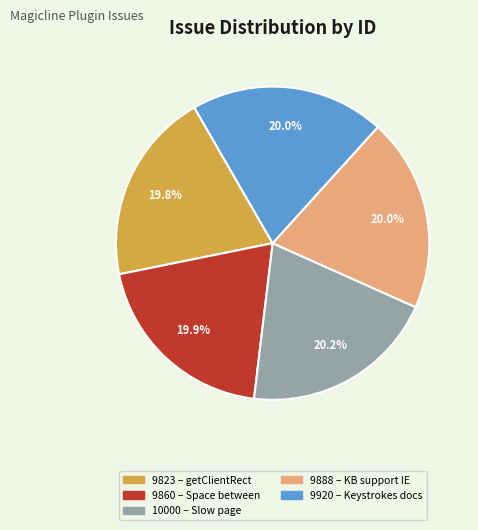

Is there any slice that represents more than half of the pie?

No